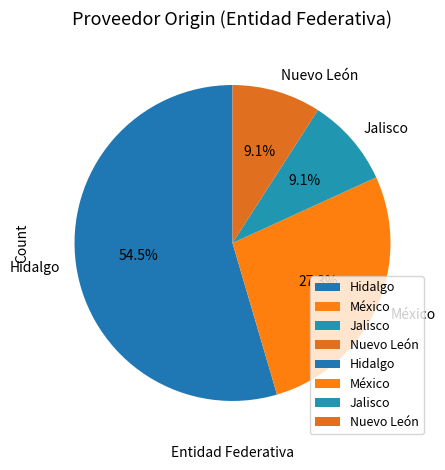

Count the number of slices in the pie.

4